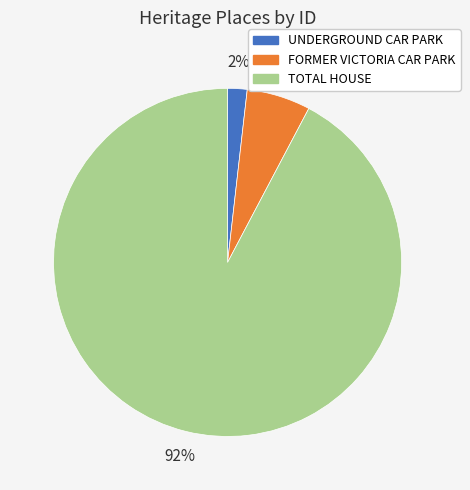

Which category has the biggest portion of the pie?

TOTAL HOUSE